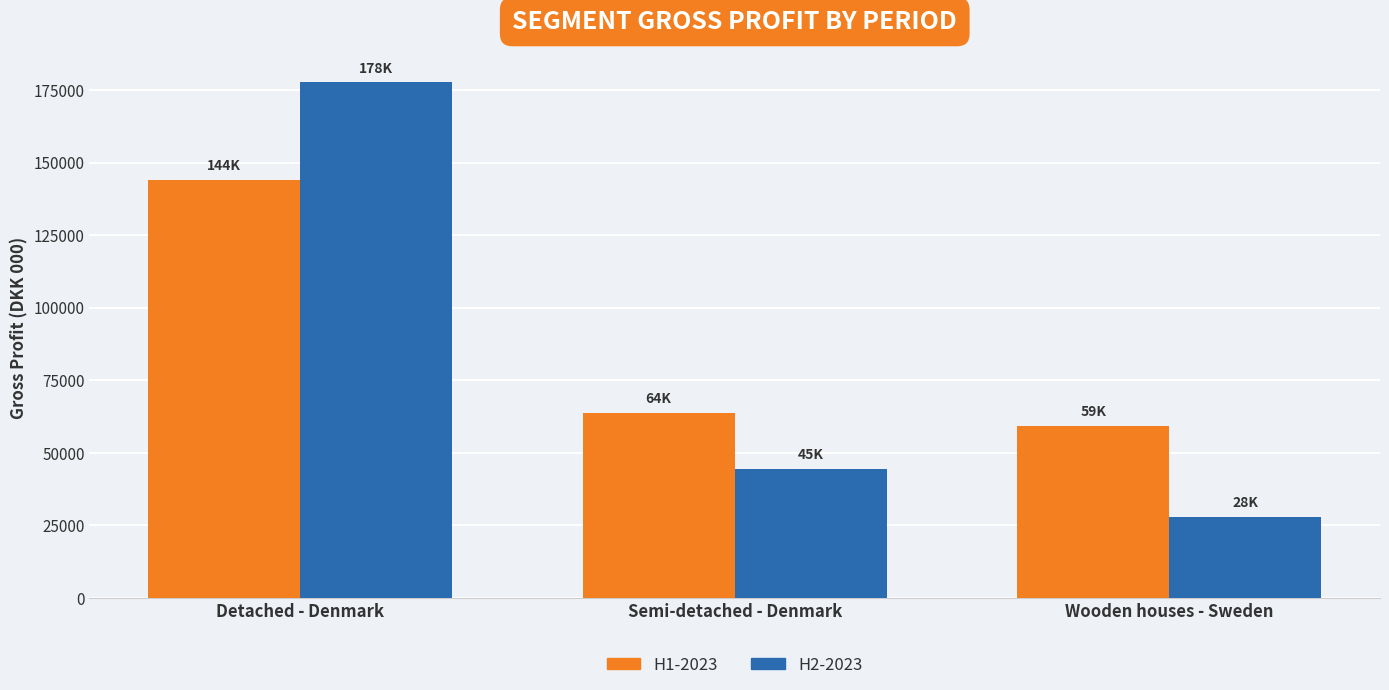

How many data points in H2-2023 are less than 44553?

1